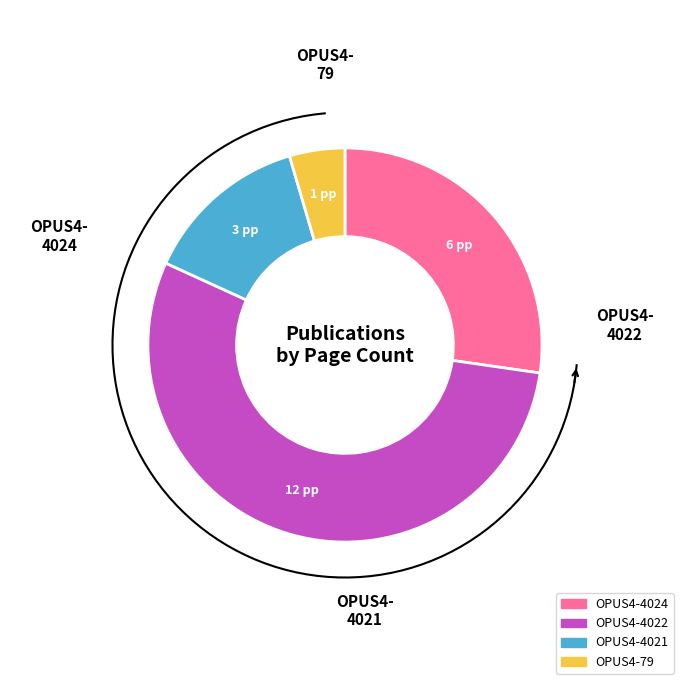

Which has a higher value, OPUS4-4021 or OPUS4-4024?

OPUS4-4024